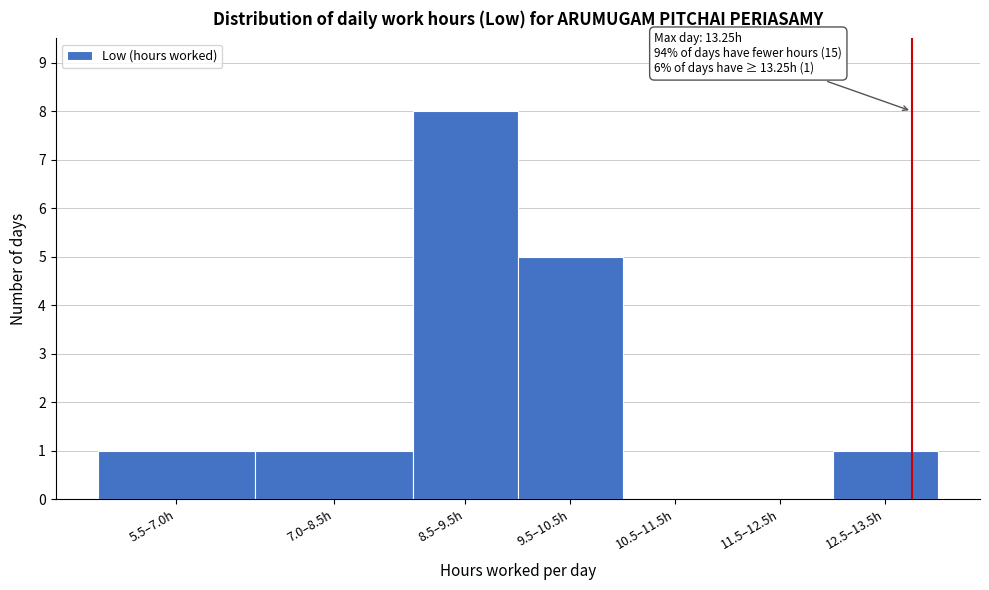

Reading left to right, extract all data points from this chart.

5.5–7.0h=1	7.0–8.5h=1	8.5–9.5h=8	9.5–10.5h=5	10.5–11.5h=0	11.5–12.5h=0	12.5–13.5h=1